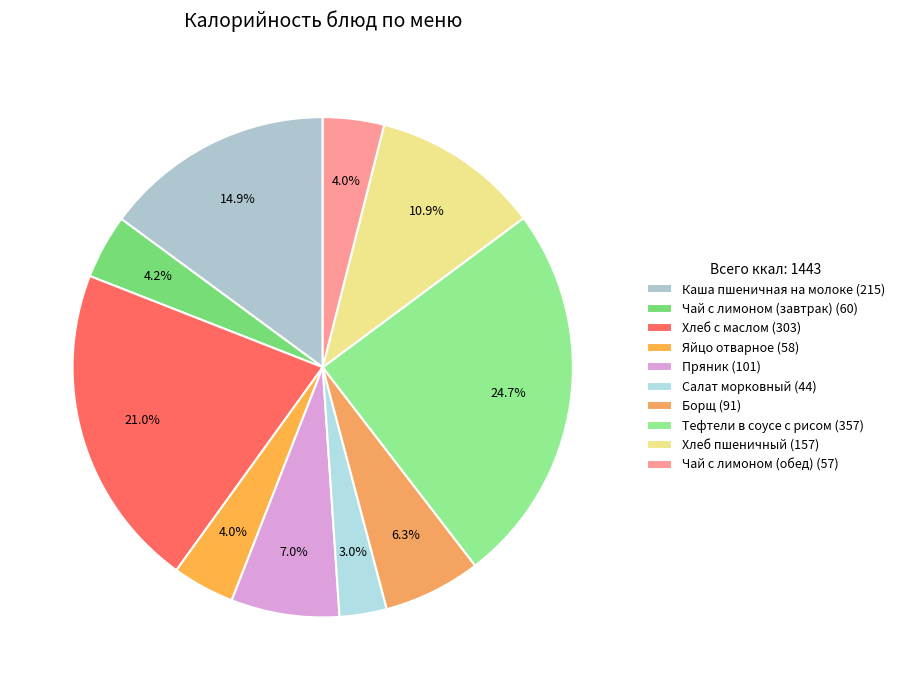

True or false: Хлеб с маслом accounts for 7% of the total.

False